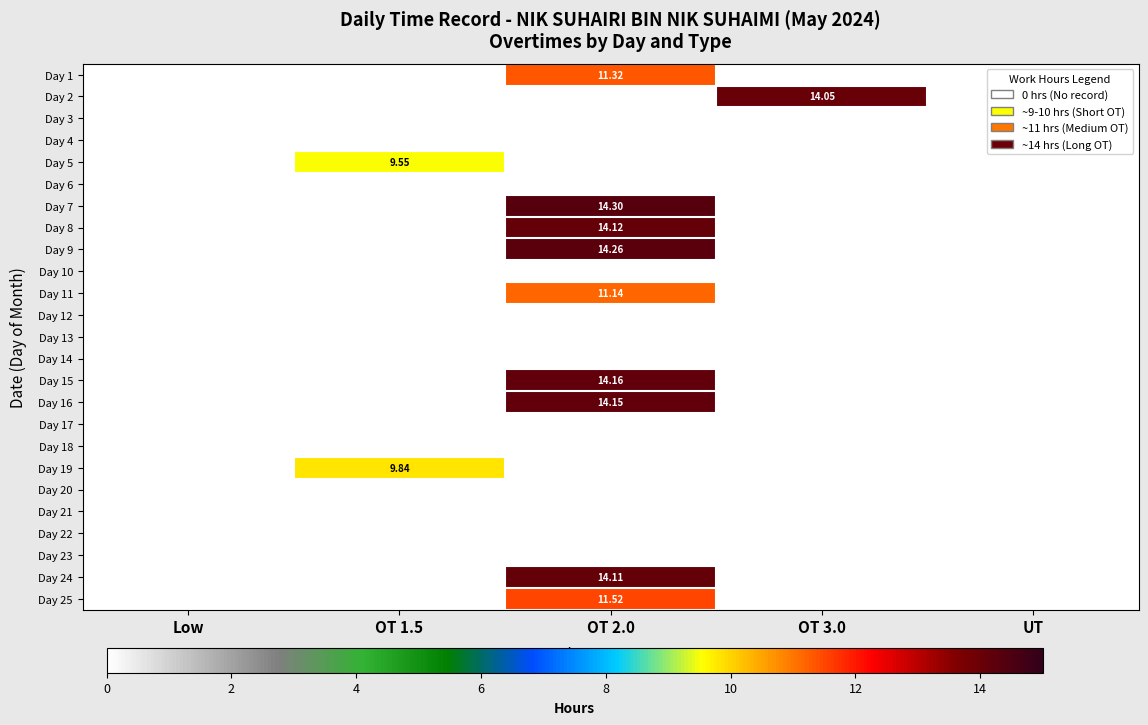

What is the difference between the highest and lowest values at OT 3.0?

14.1